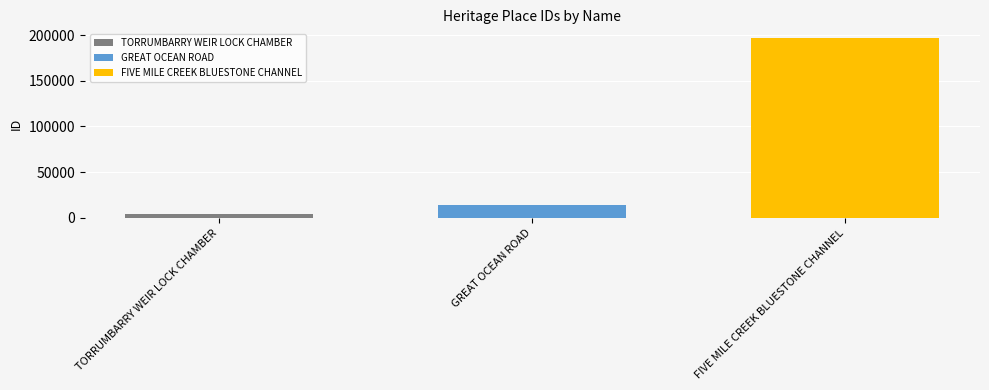

What value does the FIVE MILE CREEK BLUESTONE CHANNEL series have at GREAT OCEAN ROAD?

196416